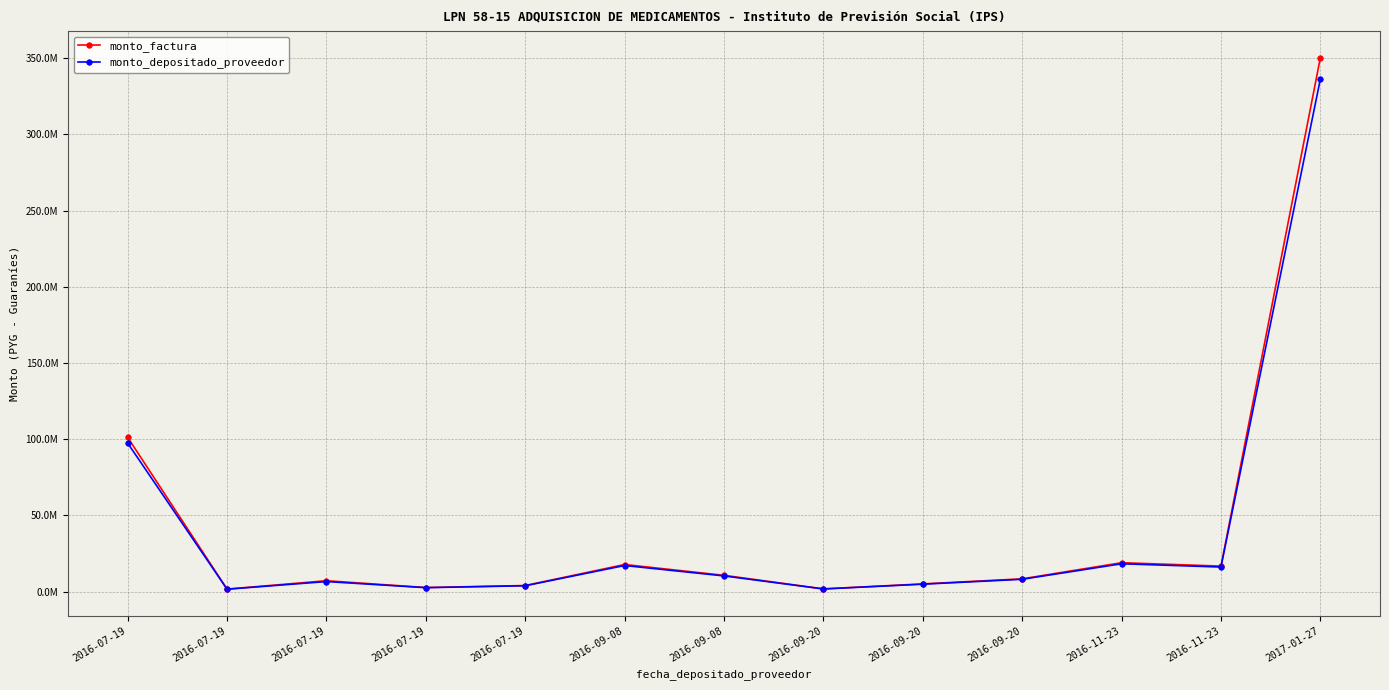

At which category is the sum across all series the highest?

2017-01-27